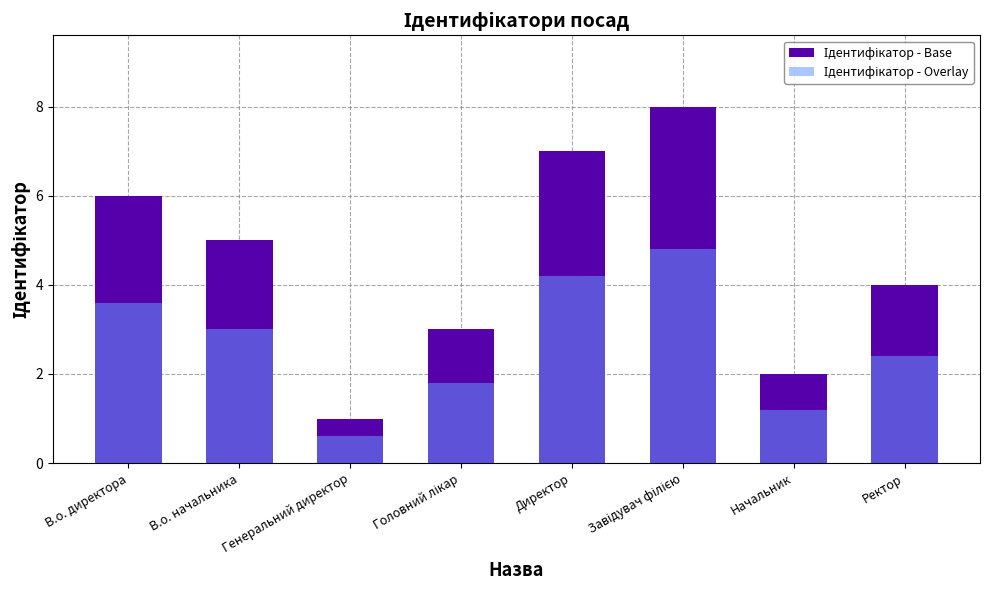

At which label does Ідентифікатор - Base first exceed 5?

В.о. директора